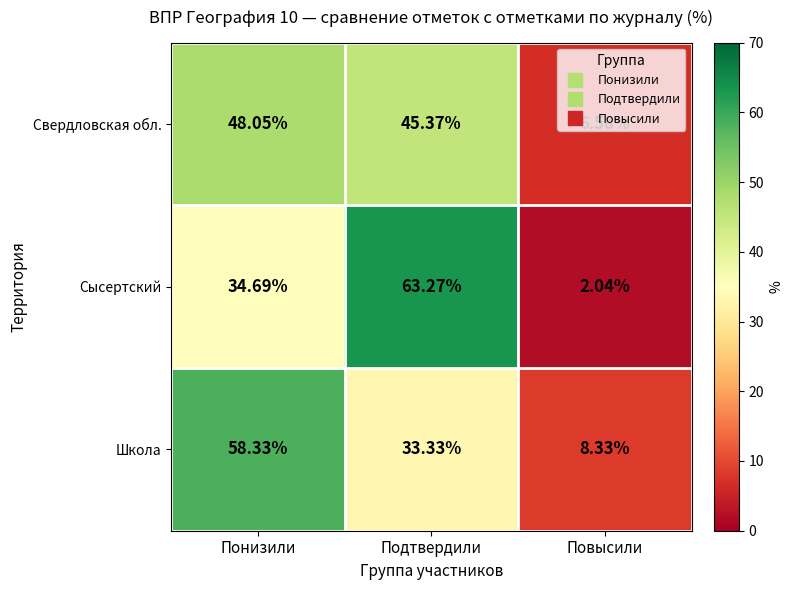

At how many categories does at least one series exceed 10?

2